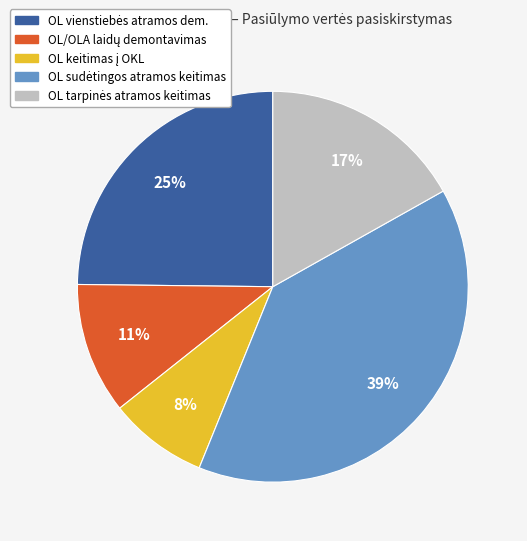

Count the number of slices in the pie.

5